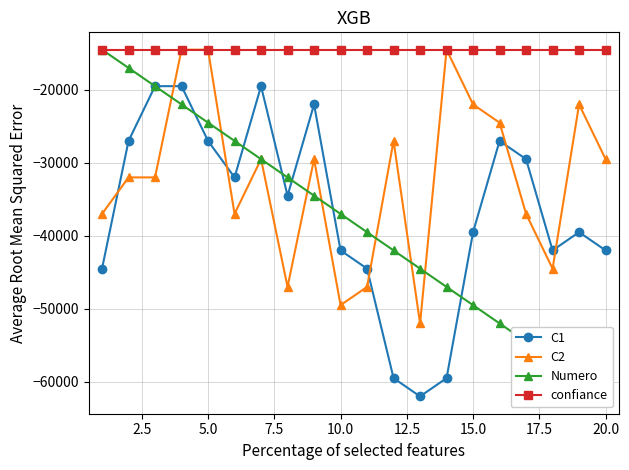

Reading left to right, list all the values displayed in this chart.

C1: -44500	-27000	-19500	-19500	-27000	-32000	-19500	-34500	-22000	-42000	-44500	-59500	-62000	-59500	-39500	-27000	-29500	-42000	-39500	-42000
C2: -37000	-32000	-32000	-14500	-14500	-37000	-29500	-47000	-29500	-49500	-47000	-27000	-52000	-14500	-22000	-24500	-37000	-44500	-22000	-29500
Numero: -14500	-17000	-19500	-22000	-24500	-27000	-29500	-32000	-34500	-37000	-39500	-42000	-44500	-47000	-49500	-52000	-54500	-57000	-59500	-62000
confiance: -14500	-14500	-14500	-14500	-14500	-14500	-14500	-14500	-14500	-14500	-14500	-14500	-14500	-14500	-14500	-14500	-14500	-14500	-14500	-14500